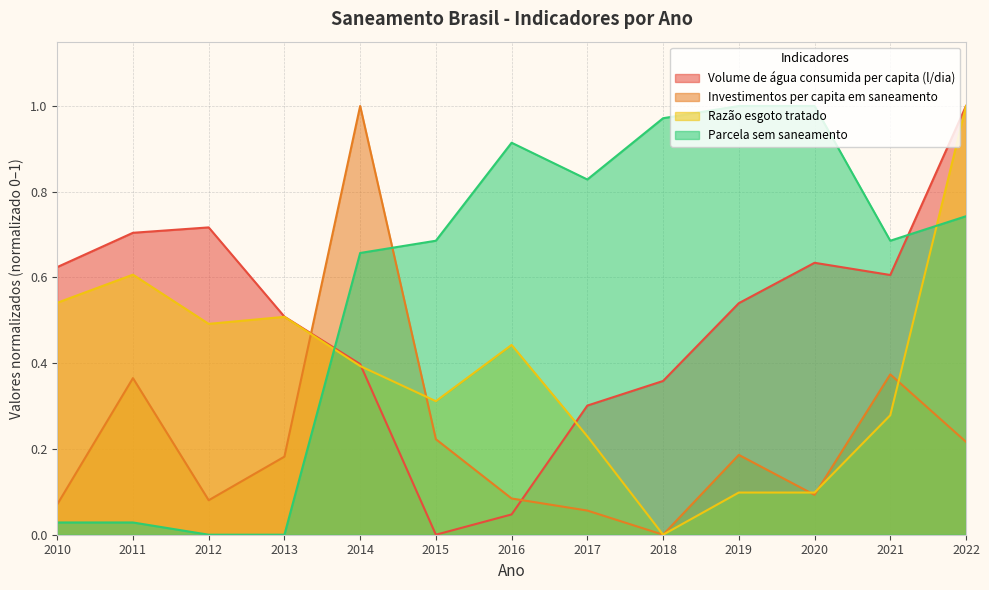

Which has a higher value, 2018 or 2010?

2010